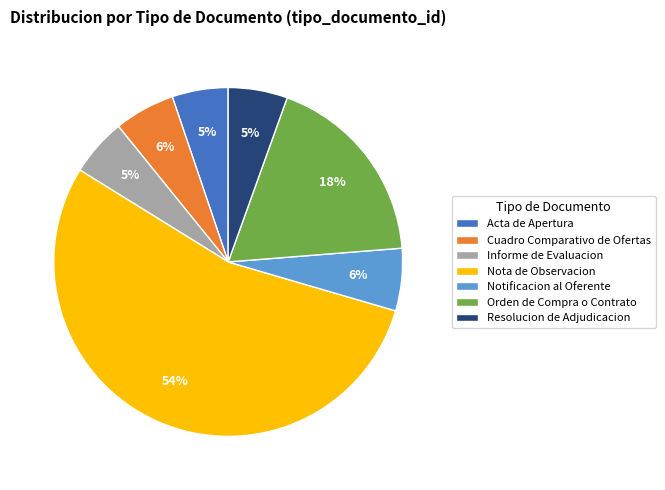

What is the largest slice in the pie chart?

Nota de Observacion